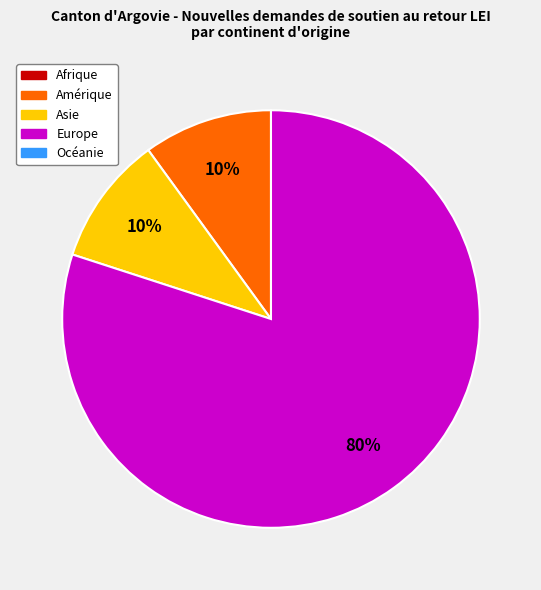

To the nearest percent, what is the difference between the largest and smallest slice percentages?

70%